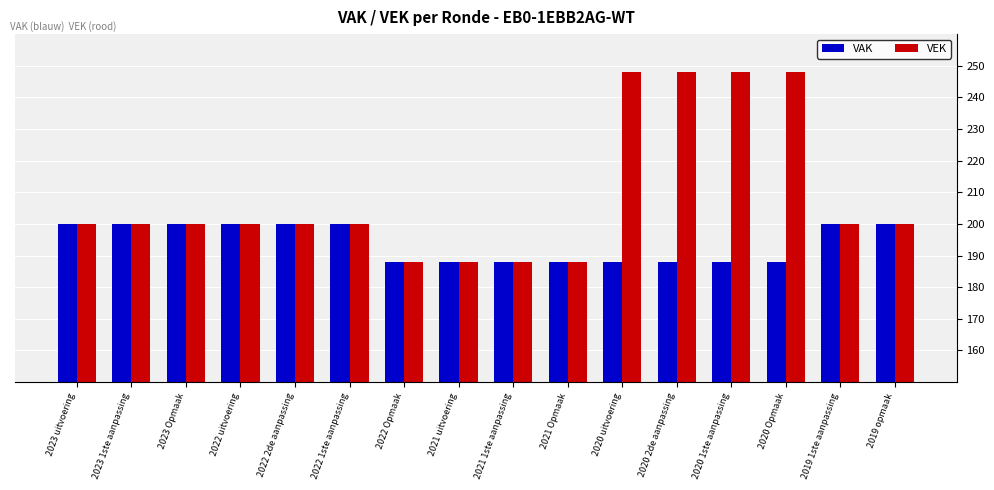

What is the maximum value shown in the chart?

248